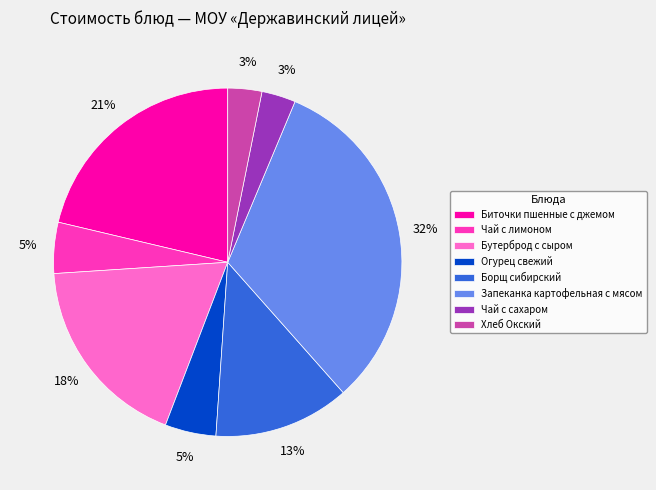

Between Бутерброд с сыром and Хлеб Окский, which is larger?

Бутерброд с сыром